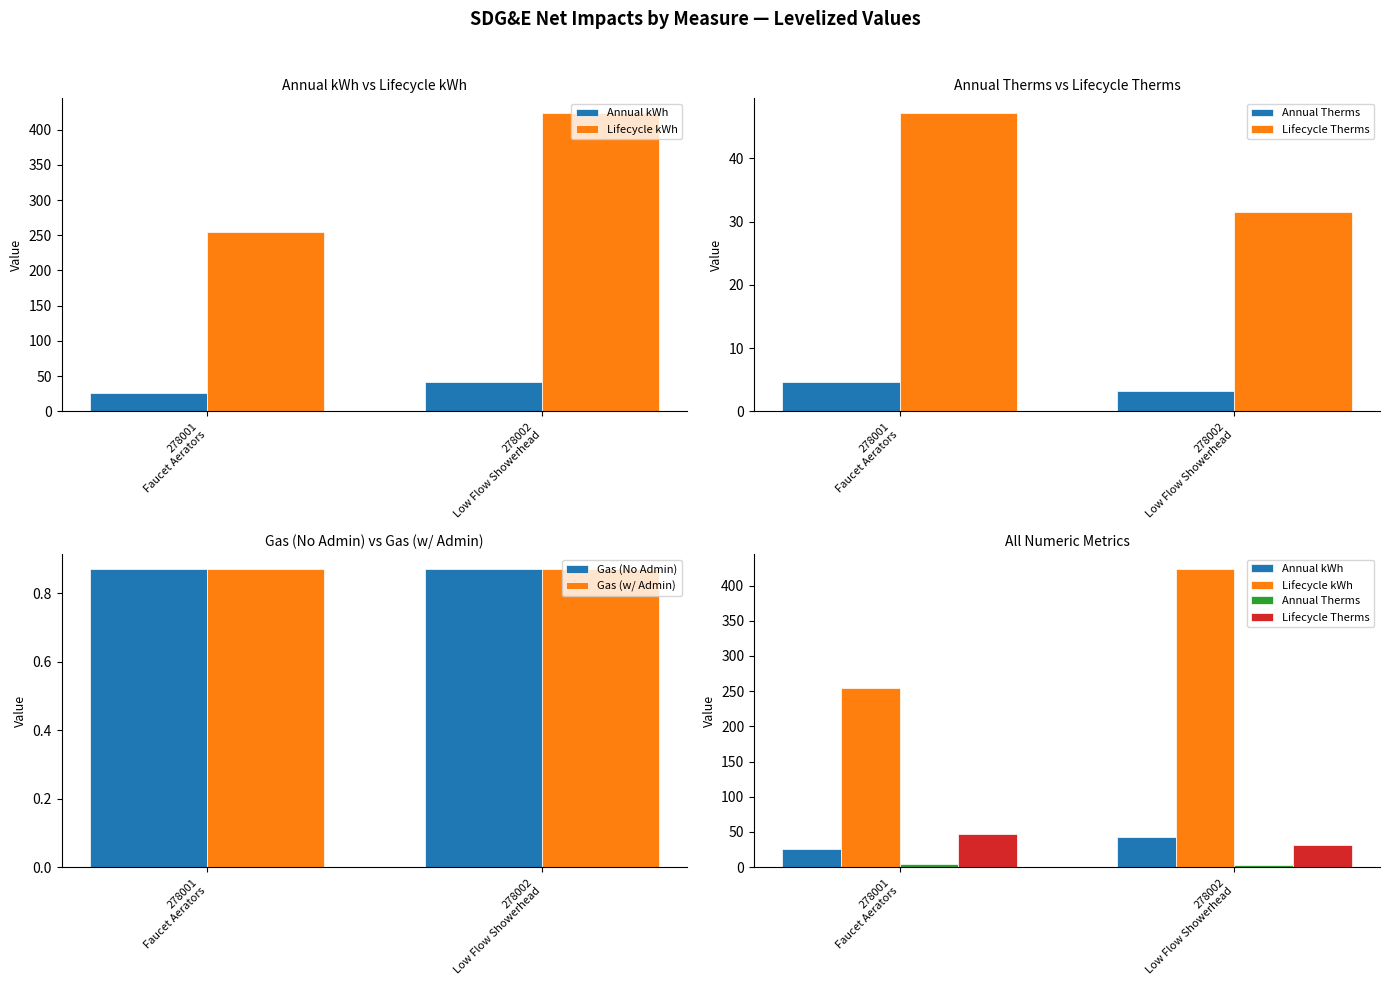

How many values in the Annual Therms series are below 4?

1